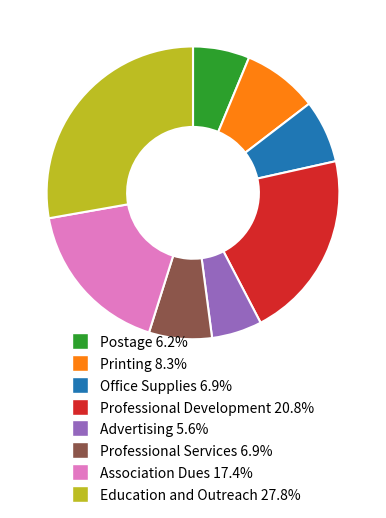

Which category has the smallest portion of the pie?

Advertising